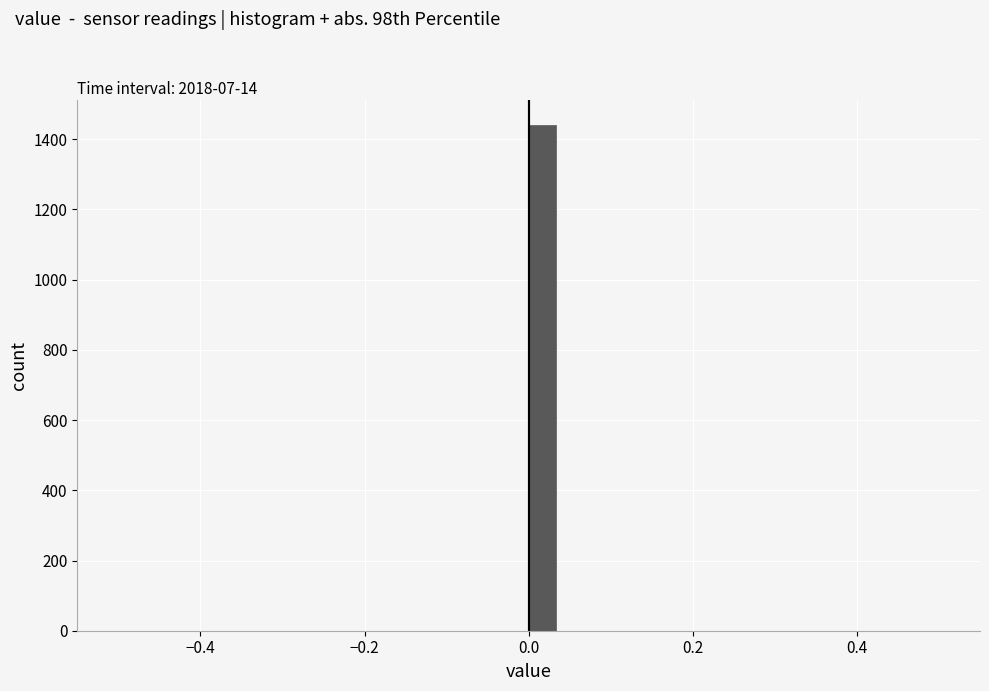

Read against the x-axis, roughly where is the centre of the tallest bar?

0.02